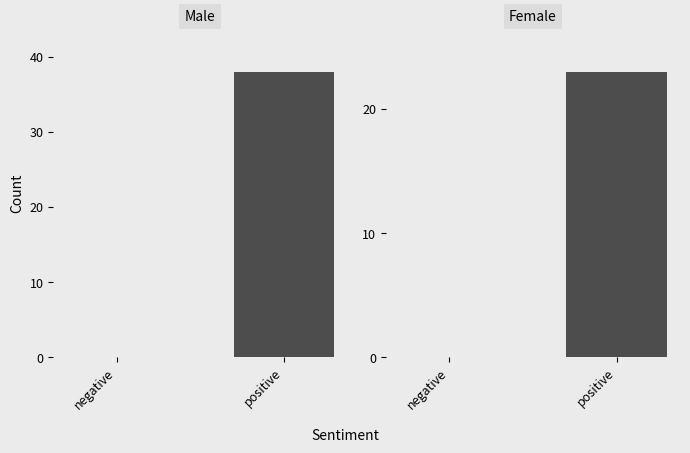

Rank the series at positive from highest to lowest value.

Male, Female